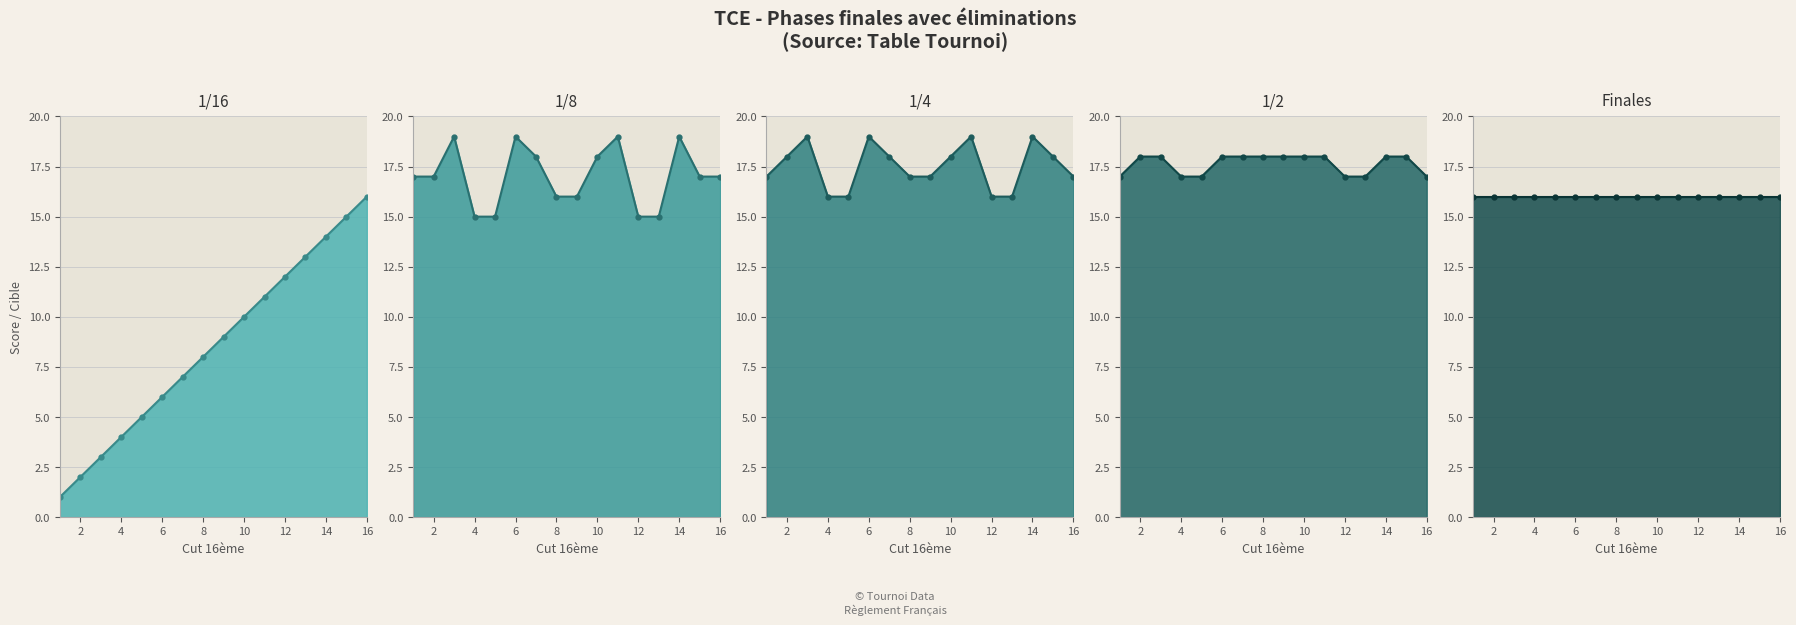

Rank the series by their maximum value, from lowest to highest.

1/16 line, Finales line, 1/2 line, 1/8 line, 1/4 line